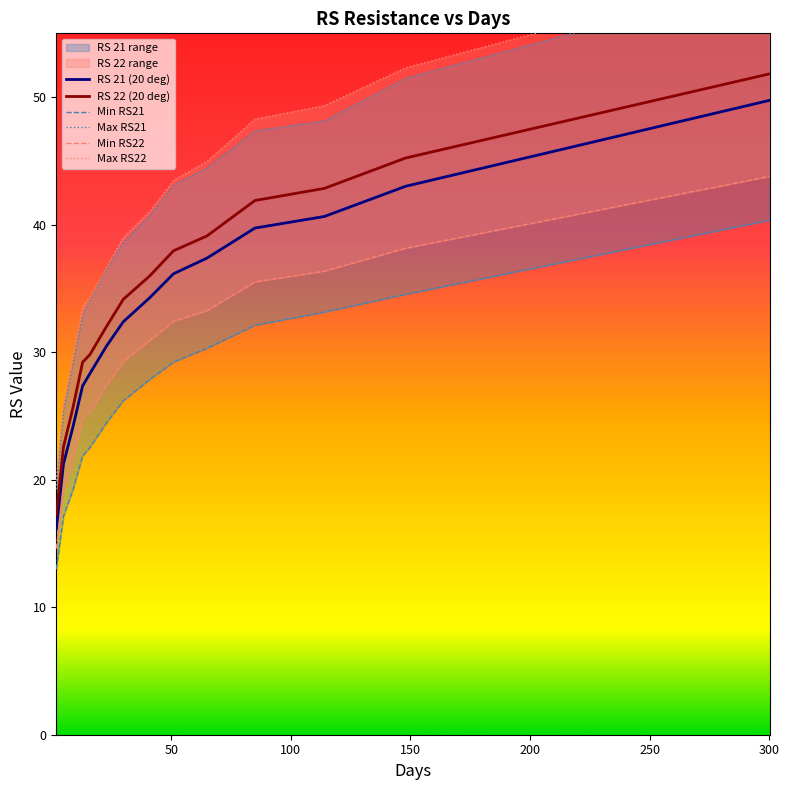

True or false: RS 21 (20 deg) and RS 22 (20 deg) cross at least once.

False